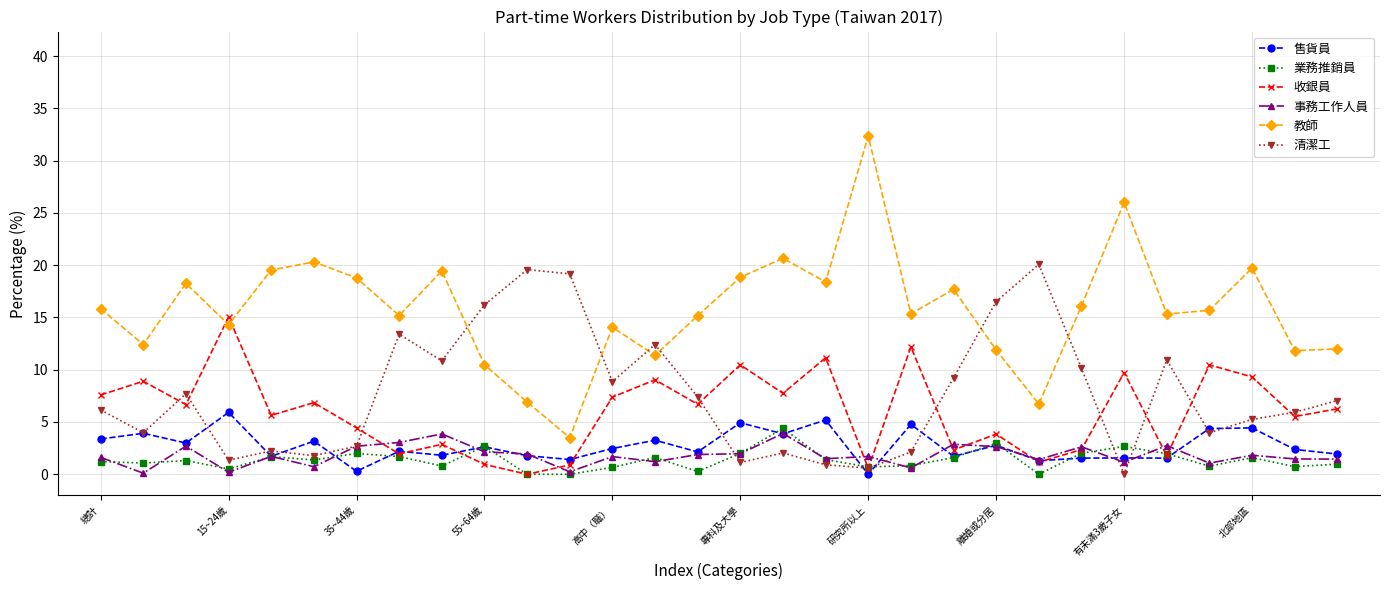

Which series has the largest total across all categories?

教師